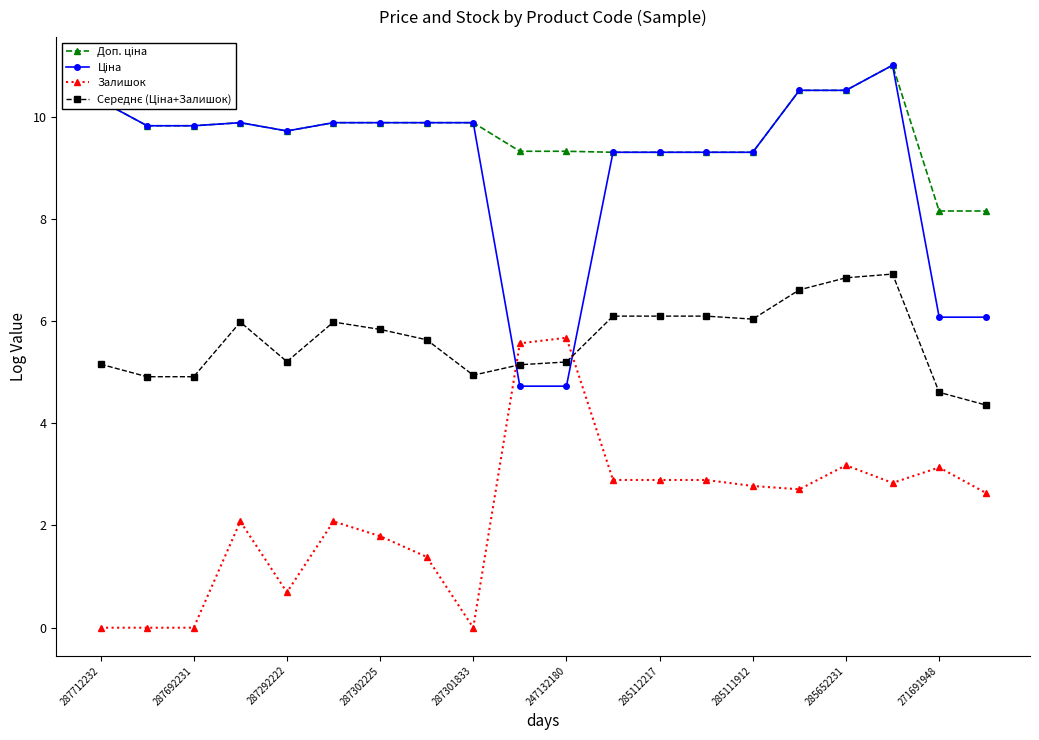

True or false: Залишок has more than 1 points higher than both neighbors.

True